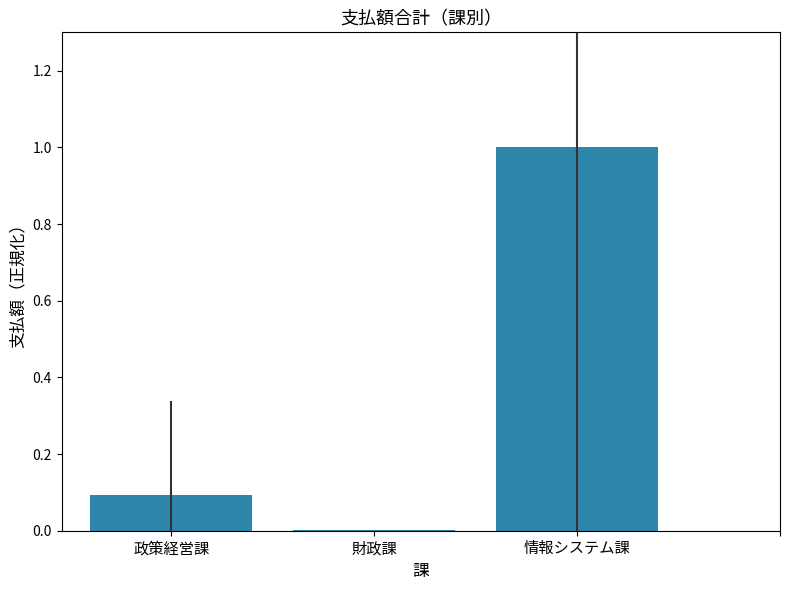

Between 情報システム課 and 政策経営課, which is larger?

情報システム課